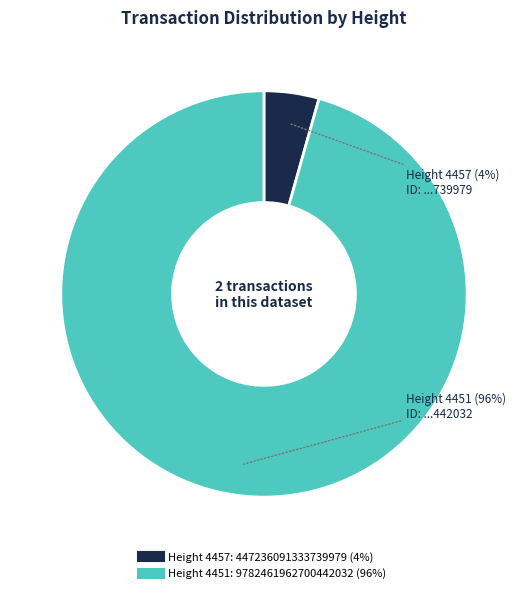

Is there any slice that represents more than half of the pie?

Yes